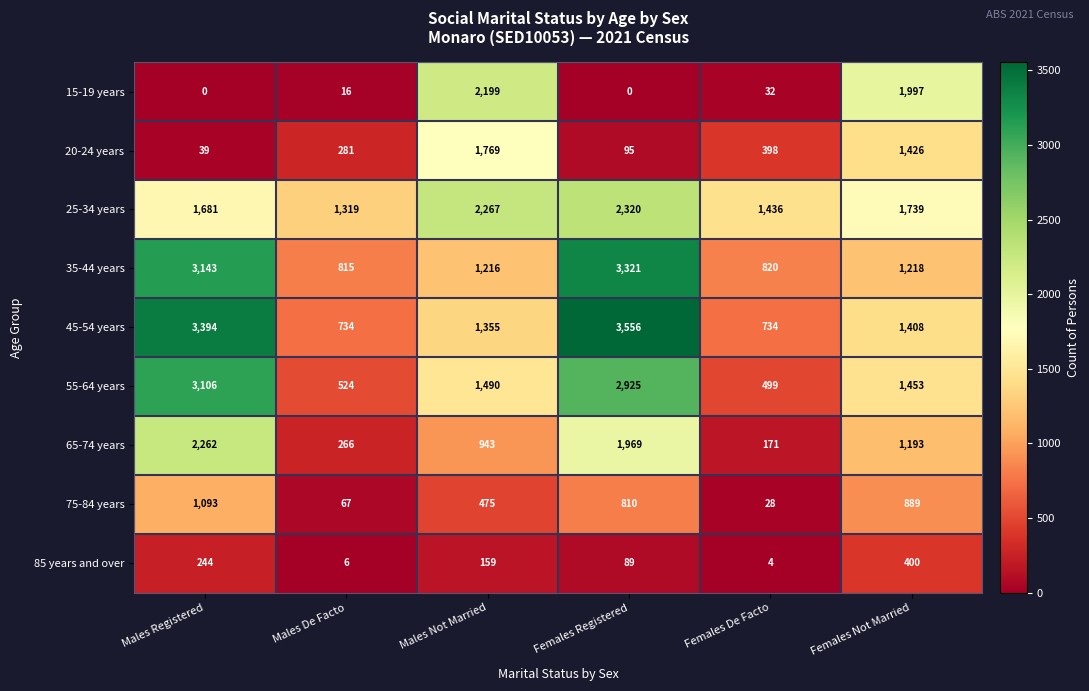

Which series has the widest spread of values?

45-54 years